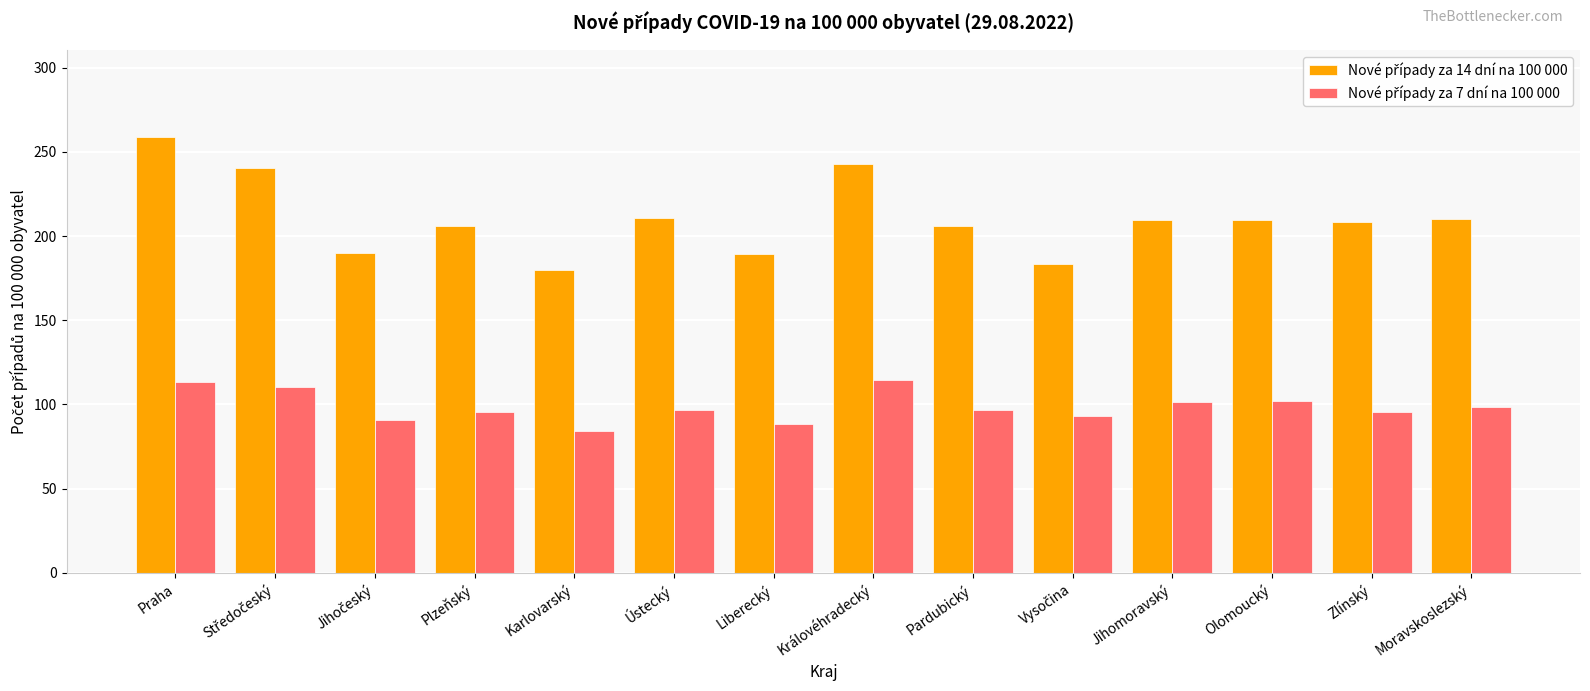

At how many categories does at least one series exceed 143?

14